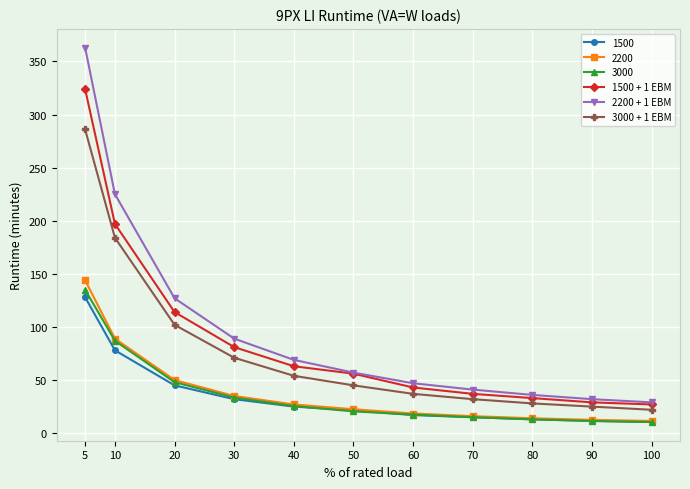

The 2200 + 1 EBM series shows 52 at 80. True or false?

False